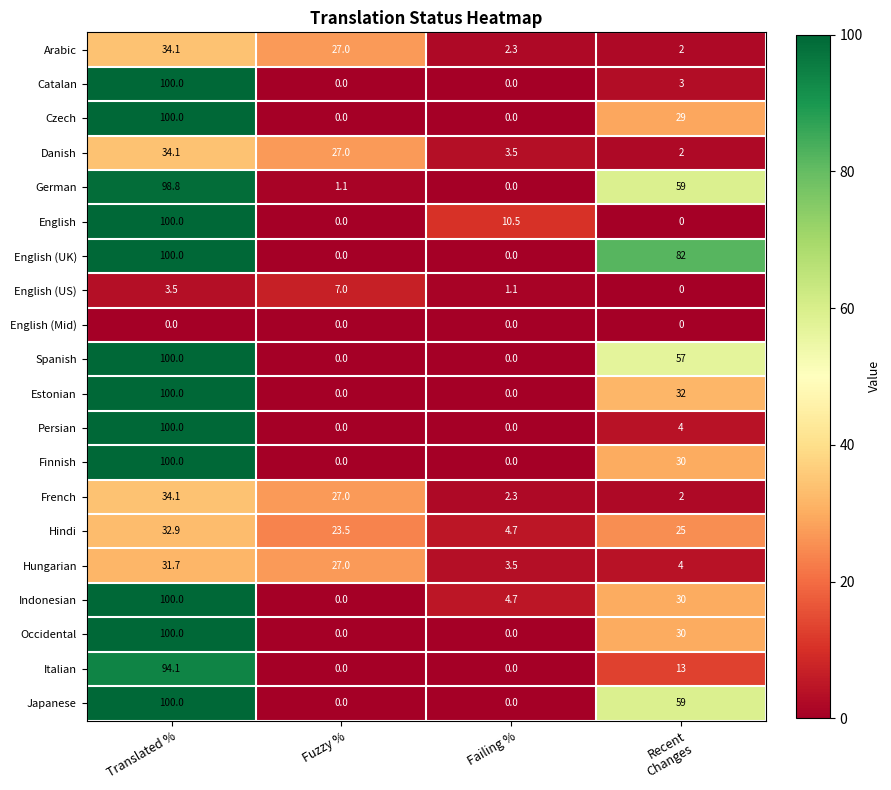

Which series has the largest total across all categories?

English (UK)